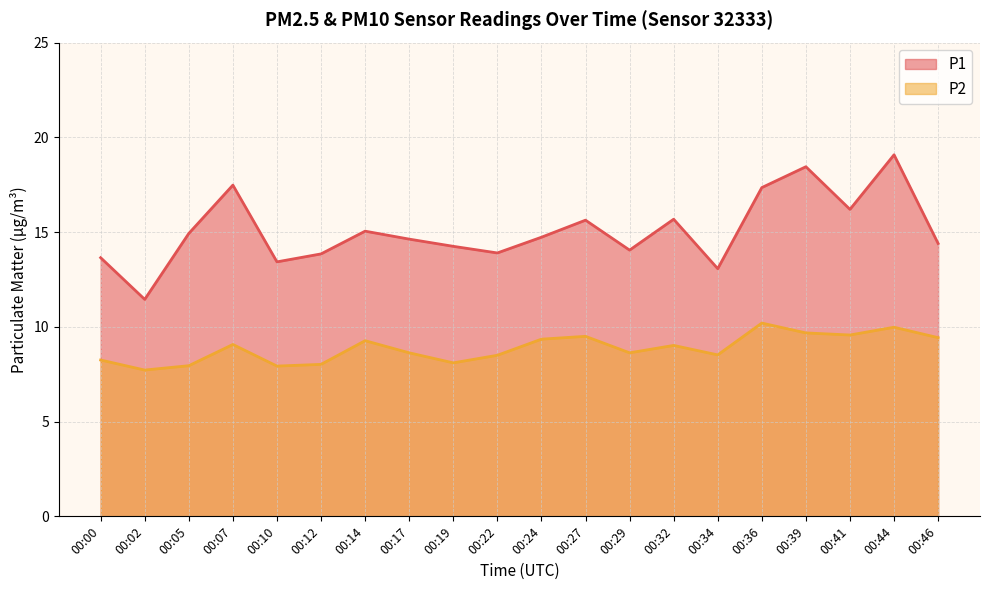

List the series in order of their overall mean, highest first.

P1, P2